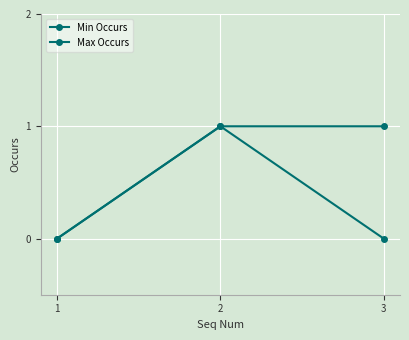

How many values in Max Occurs are above zero?

2